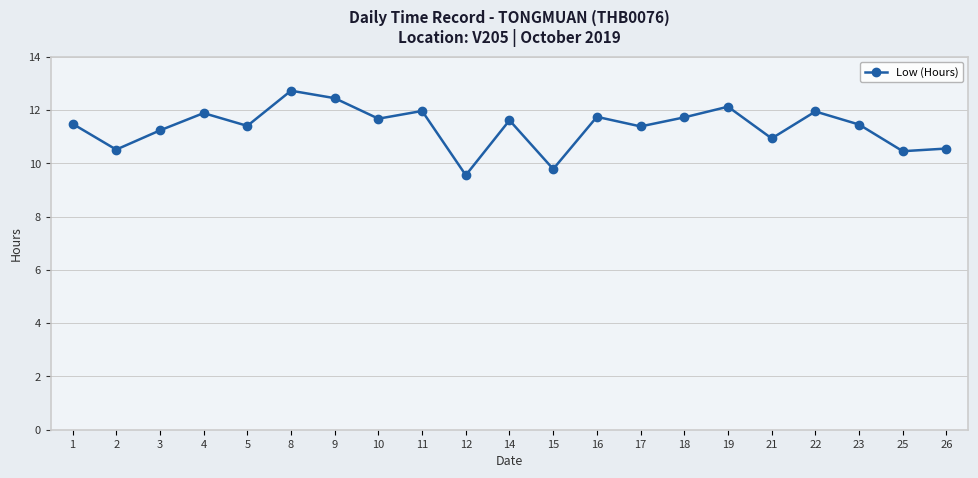

Count the number of categories in the chart.

21